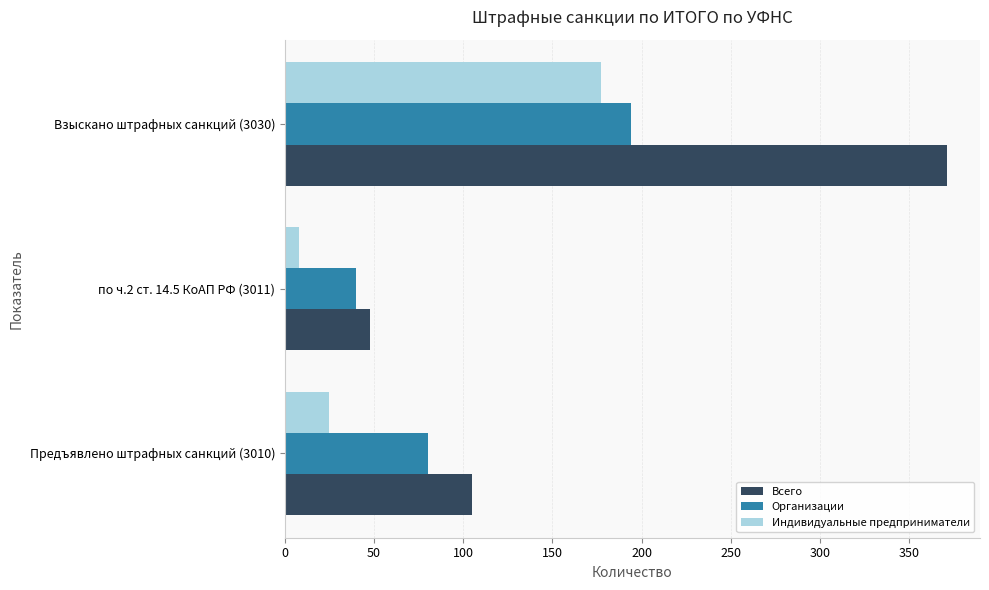

Is the value of Организации at Взыскано штрафных санкций (3030) greater than the value of Всего at по ч.2 ст. 14.5 КоАП РФ (3011)?

Yes